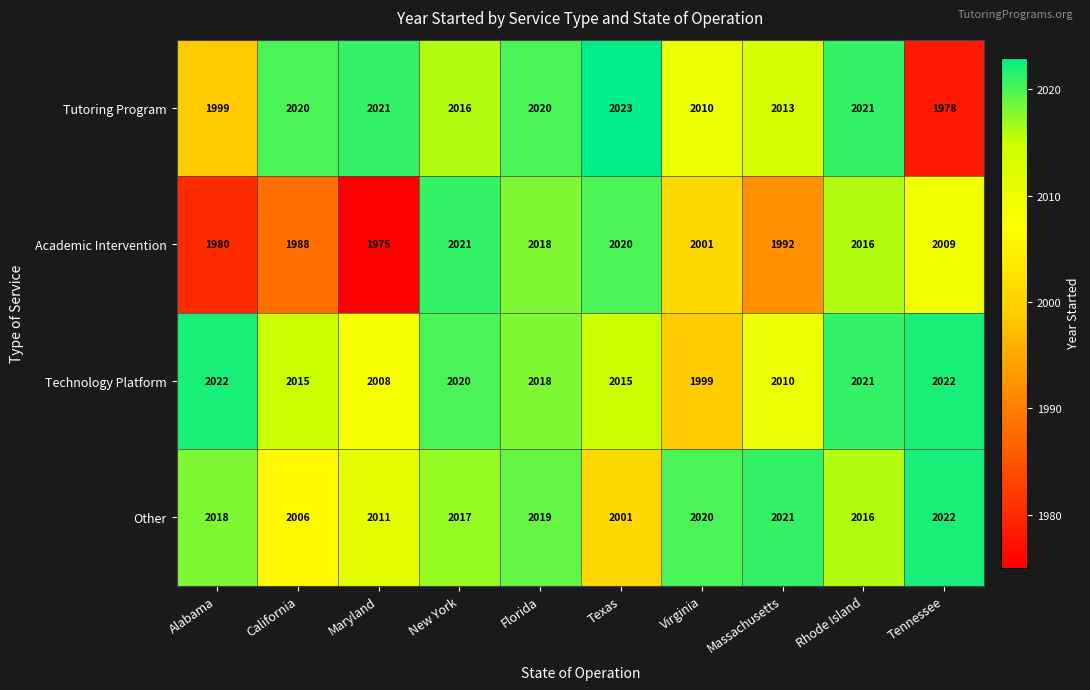

What is the average value of the Tutoring Program series?

2012